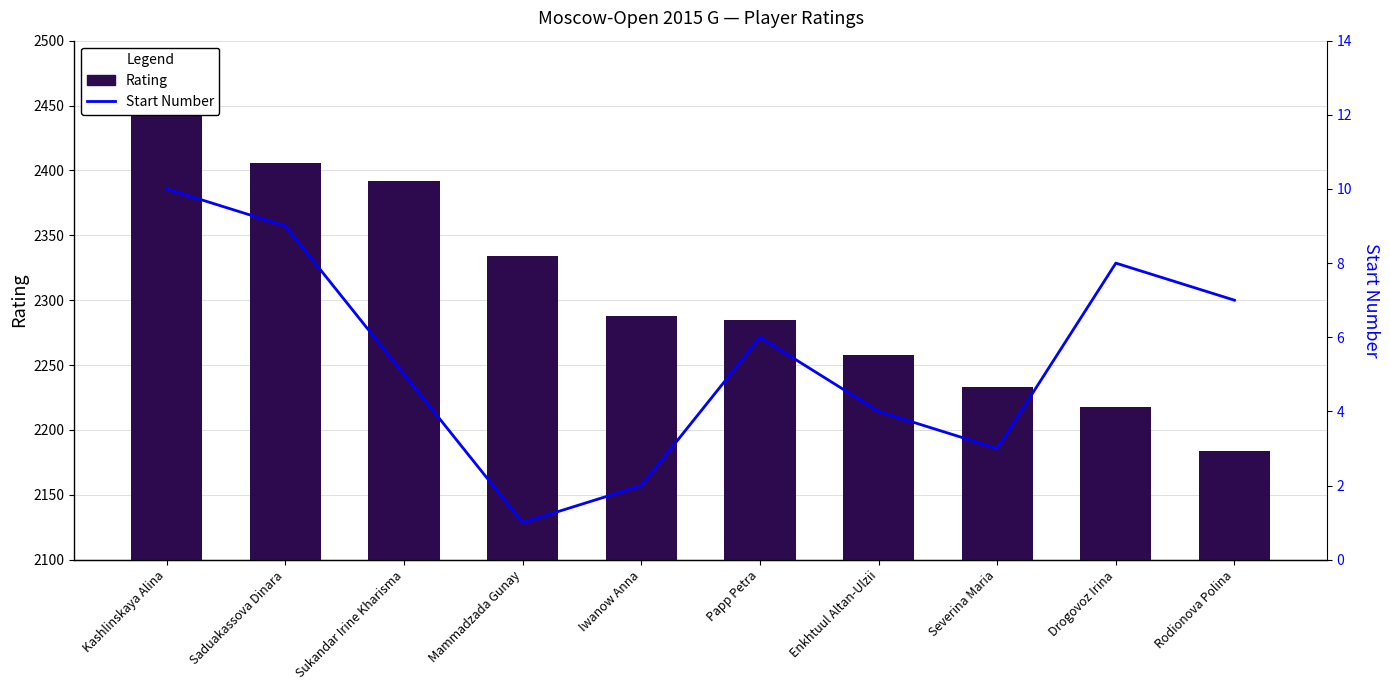

How many values in the Rating series exceed 2288?

4